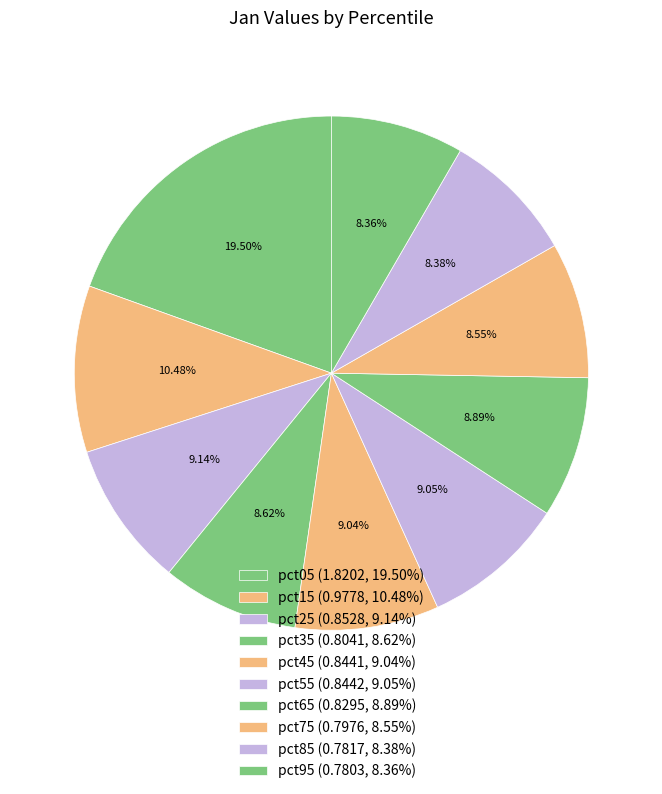

To the nearest percent, what percentage of the pie is pct65?

9%